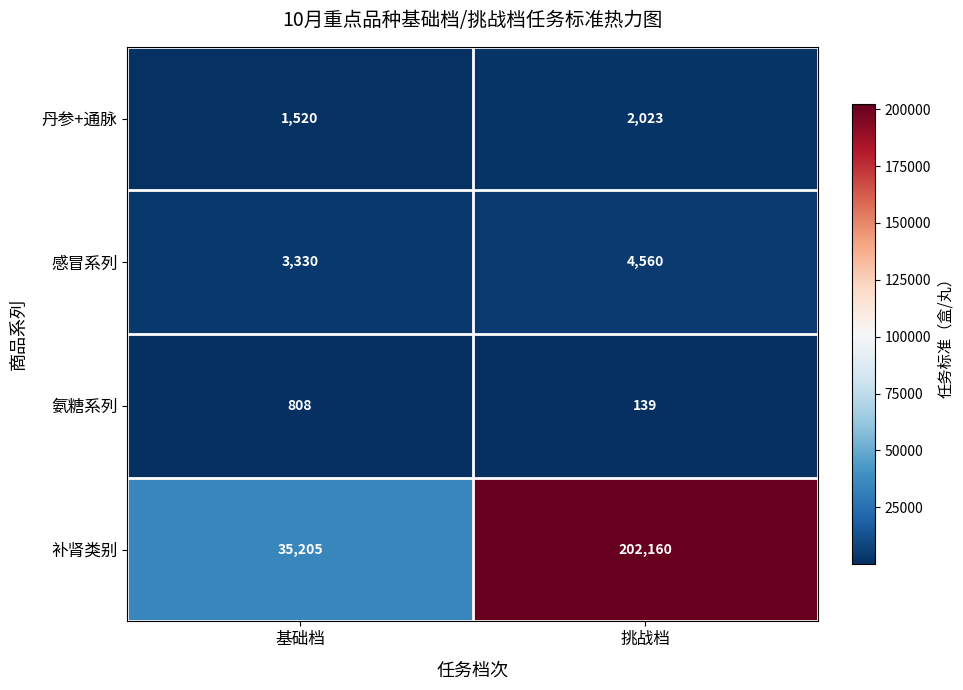

Between 基础档 and 挑战档, which series saw the biggest shift?

补肾类别